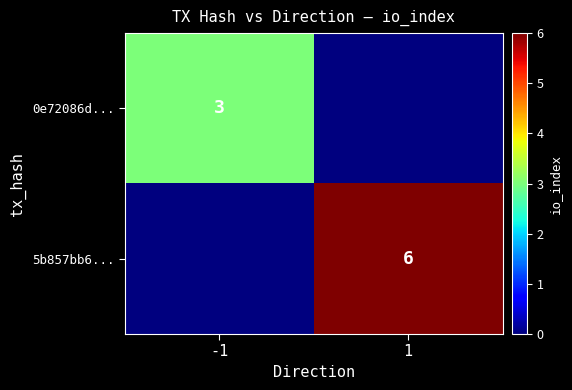

True or false: 0e72086d... has a value of 5 at -1.

False